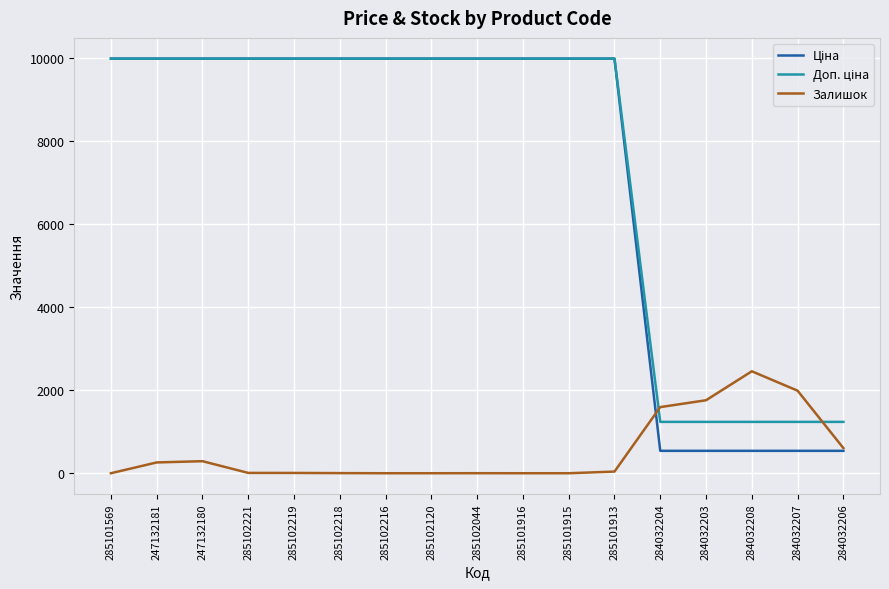

The Залишок series shows 0.0 at 285102216. True or false?

True